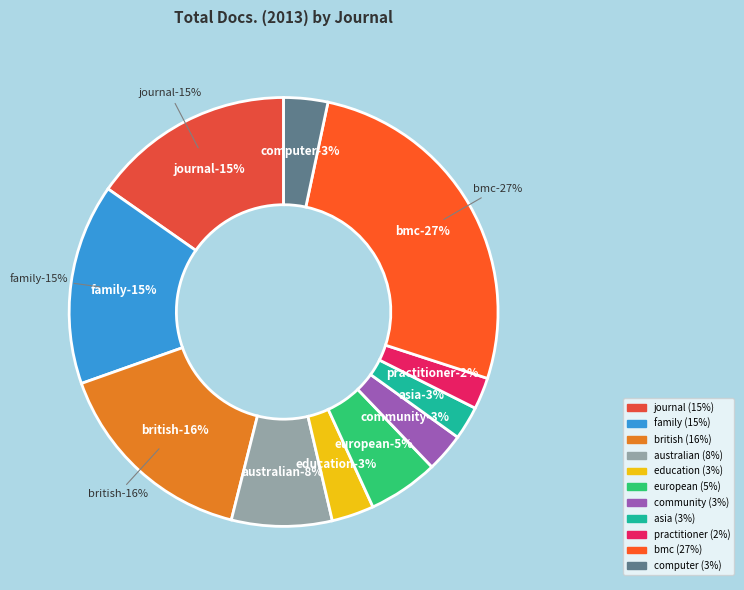

Is it true that Community Practitioner is 1% of the pie?

False